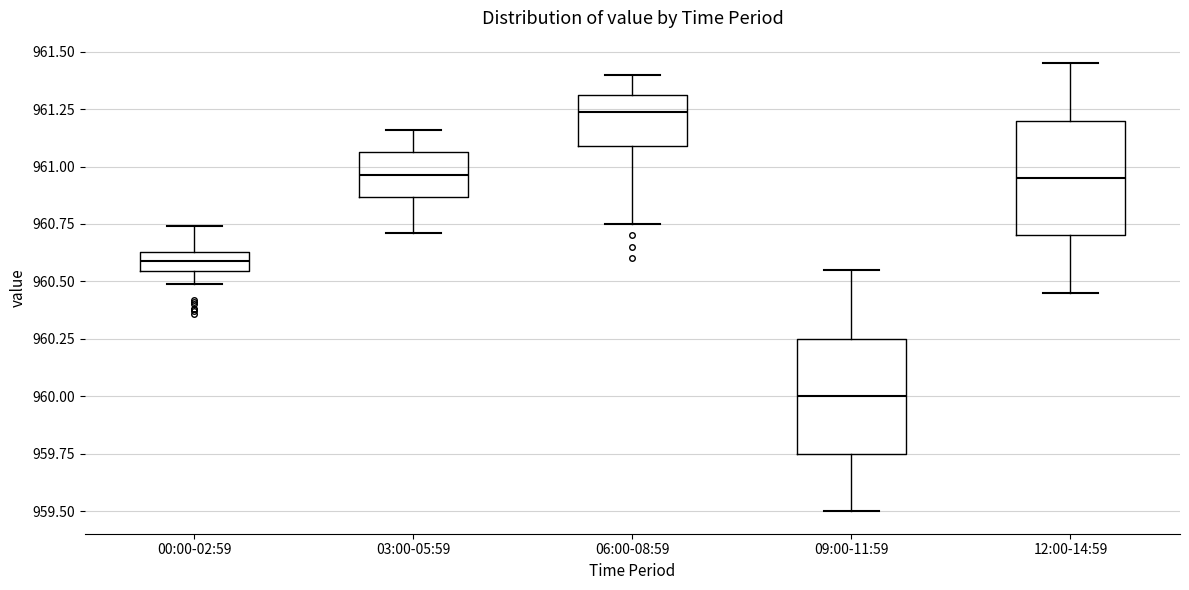

Reading left to right, read every box against the y-axis: the position of its median line, the range the box covers, and the ends of its whiskers. The values are not printed on the chart, so give them approximately, as read against the axis.

00:00-02:59: median 960.60, box 960.55 to 960.65, whiskers 960.50 to 960.75
03:00-05:59: median 960.95, box 960.85 to 961.05, whiskers 960.70 to 961.15
06:00-08:59: median 961.25, box 961.10 to 961.30, whiskers 960.75 to 961.40
09:00-11:59: median 960.00, box 959.75 to 960.25, whiskers 959.50 to 960.55
12:00-14:59: median 960.95, box 960.70 to 961.20, whiskers 960.45 to 961.45